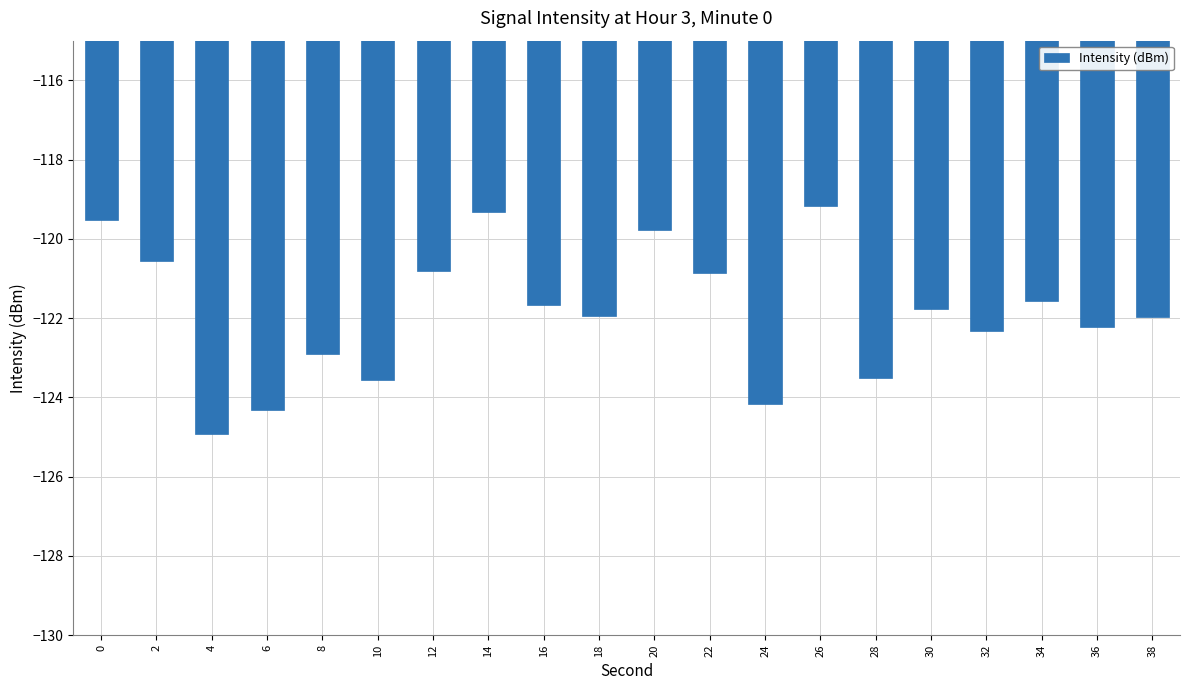

How many values are below -121?

13